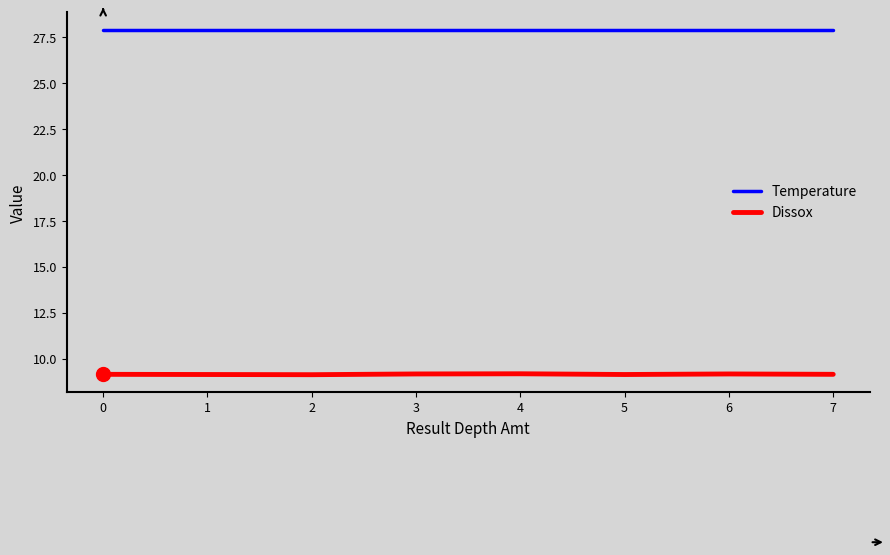

Rank the series by their average value, from lowest to highest.

Dissox, Temperature